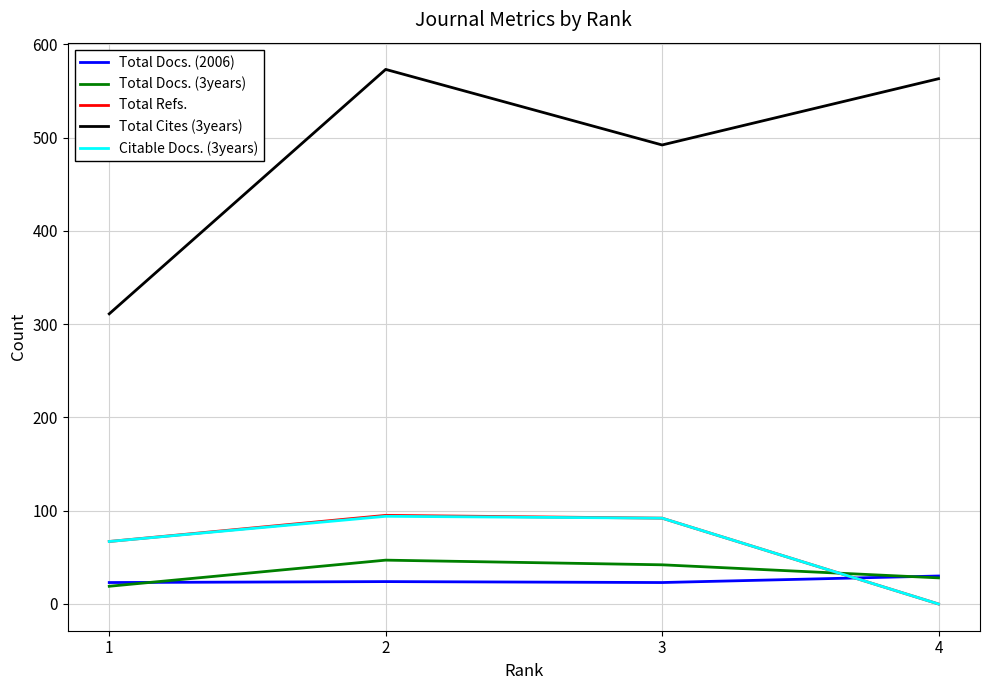

Is the value of Citable Docs. (3years) at 2 greater than the value of Total Refs. at 1?

Yes